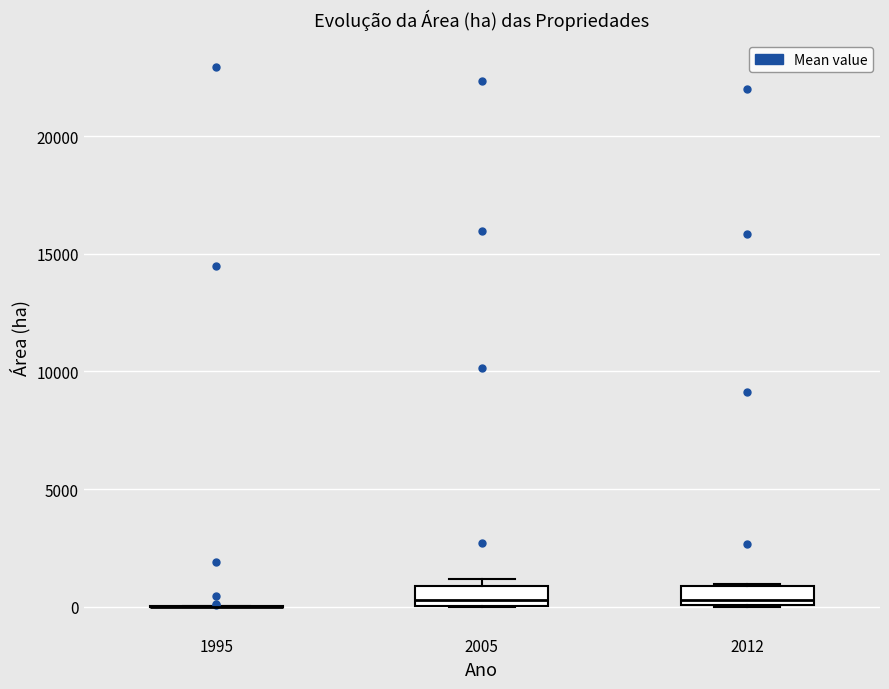

Reading left to right, transcribe this box plot: for each box, give where its median line is, the range the box spans, and where its two whiskers end, as read against the y-axis. The values are not printed on the chart, so give them approximately, as read against the axis.

1995: box collapsed to a line at 0, whiskers 0 to 0
2005: median 500, box 0 to 1000, whiskers 0 to 1000 (just above the box's upper edge)
2012: median 500, box 0 to 1000, whiskers 0 to 1000